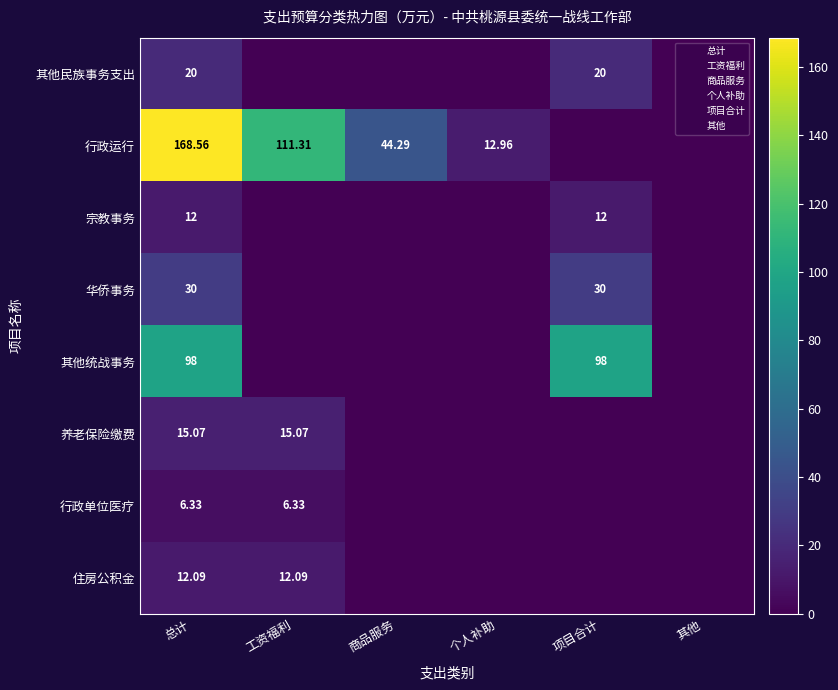

The 其他民族事务支出 series shows 0.0 at 工资福利. True or false?

True